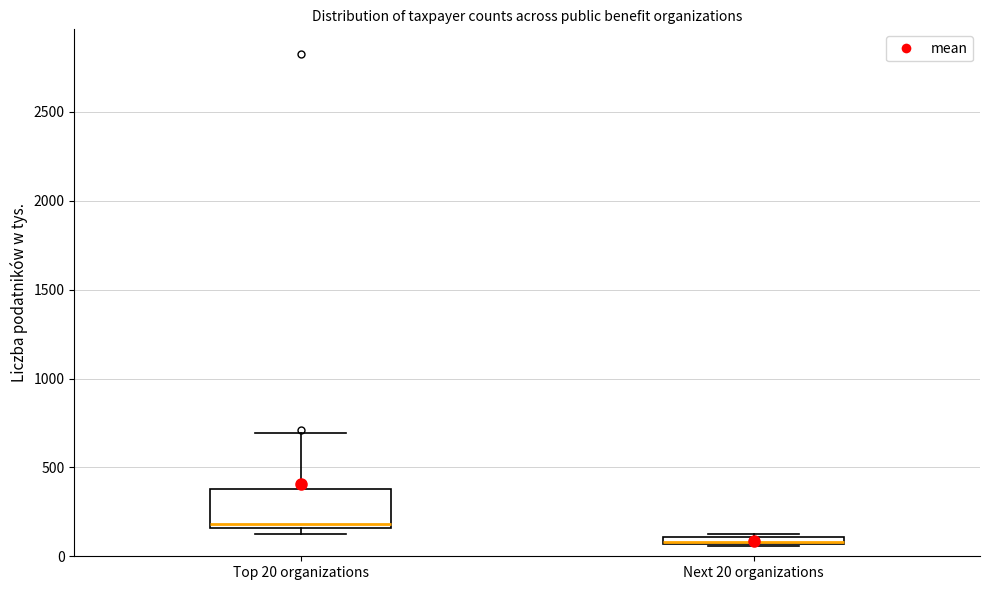

Where is the lower edge of the box for Next 20 organizations on the y-axis? The values are not printed on the chart, so give them approximately, as read against the axis.

50